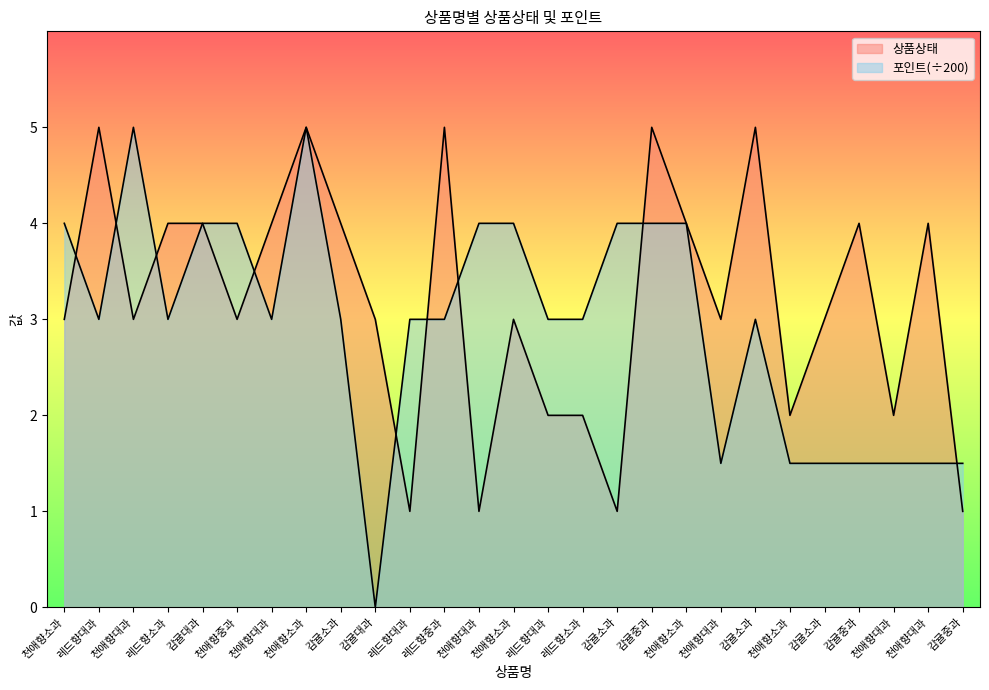

What is the total value across all series at 감귤소과?

7.0